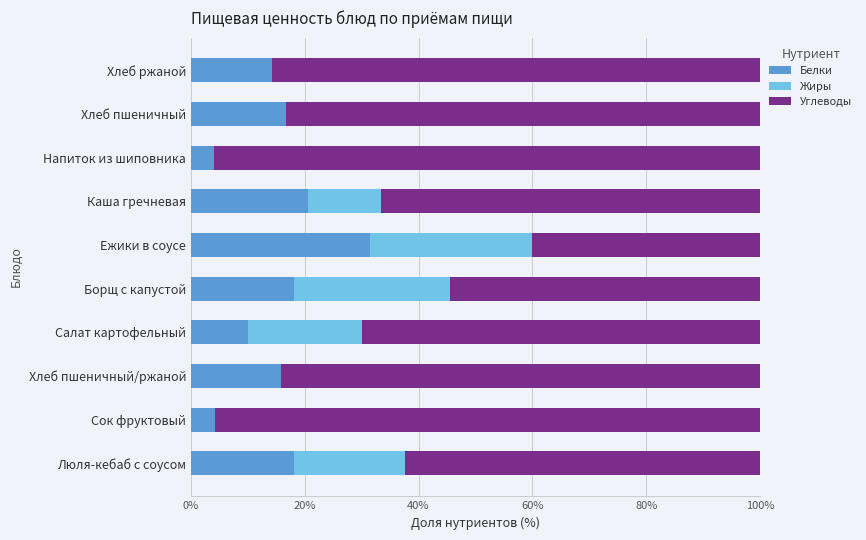

What is the total value across all series at Хлеб пшеничный/ржаной?

100.0